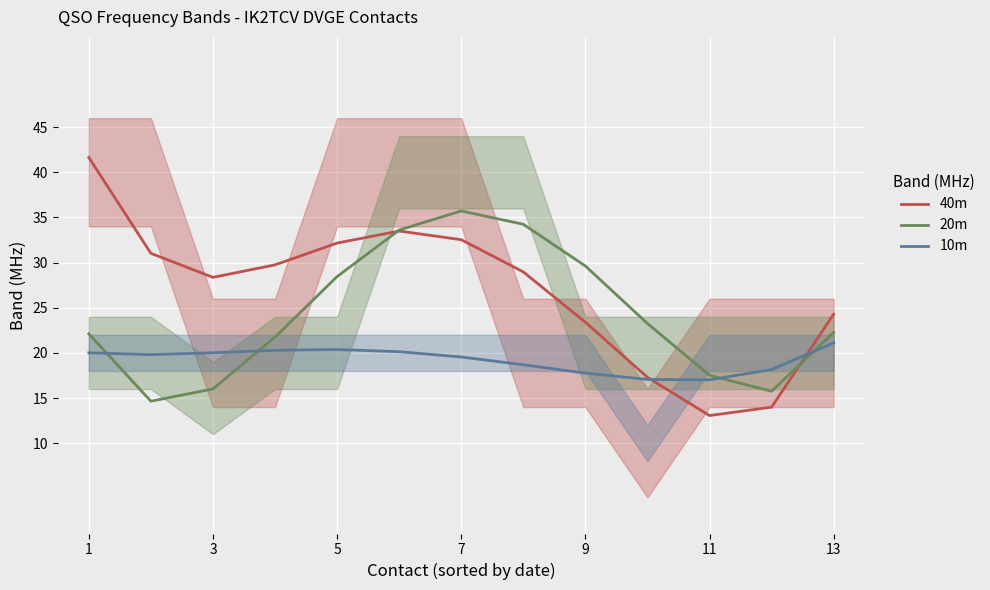

The 20m series shows 35.4 at 1. True or false?

False